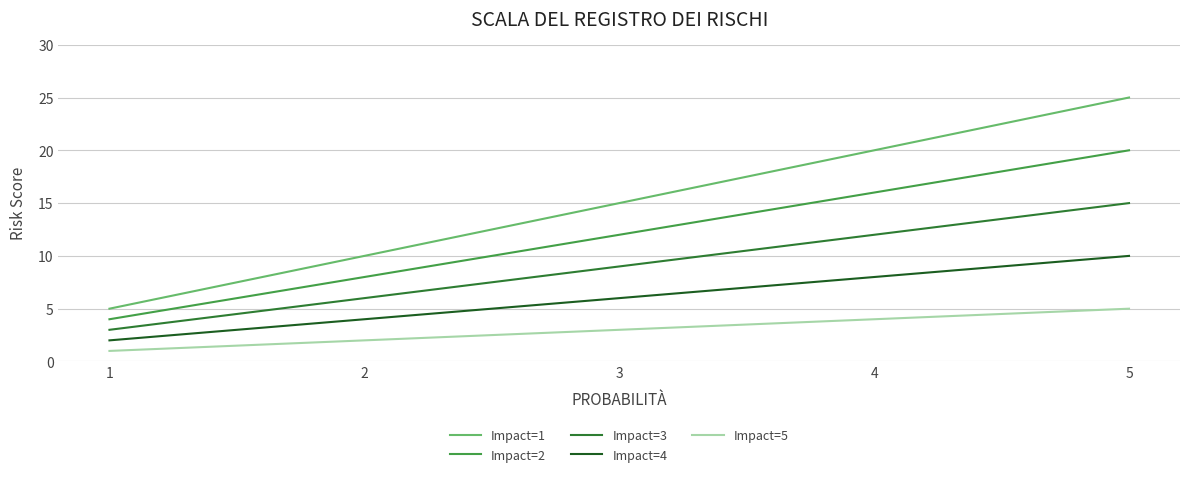

What is the sum of the Impact=5 values at 2 and 1?

3